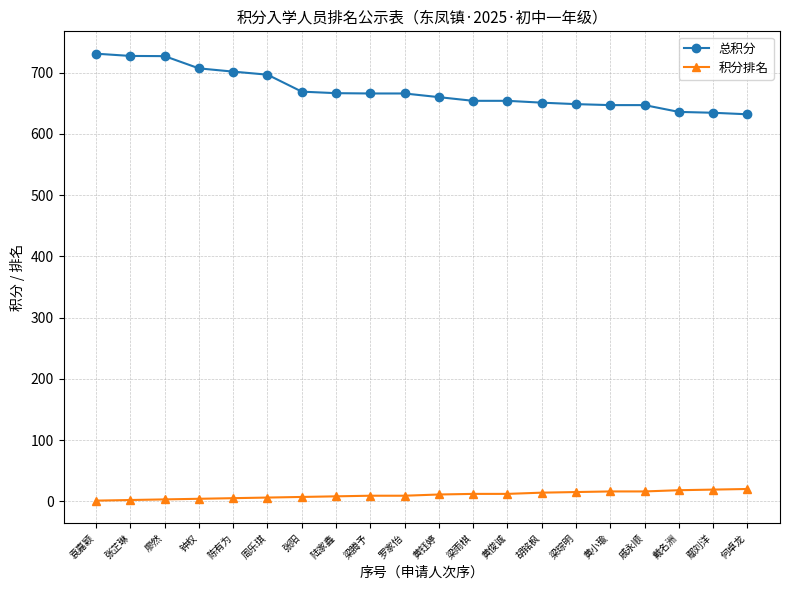

What is the value of the 积分排名 point at the 18th from the left?

18.0